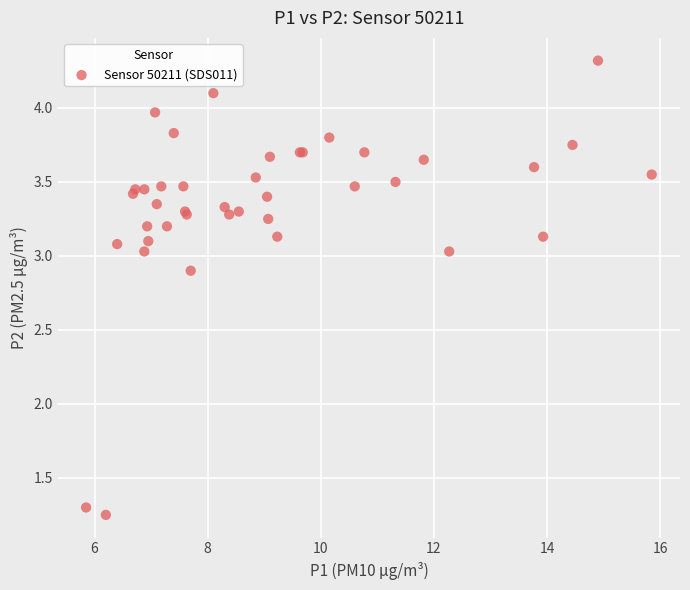

What Y value in the scatter plot is closest to 2?

1.3